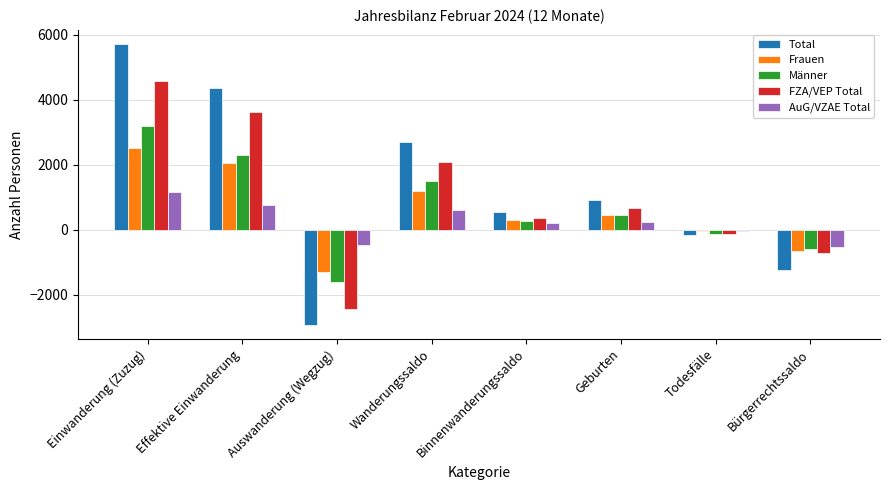

What is the spread (max minus min) of values at Geburten?

674